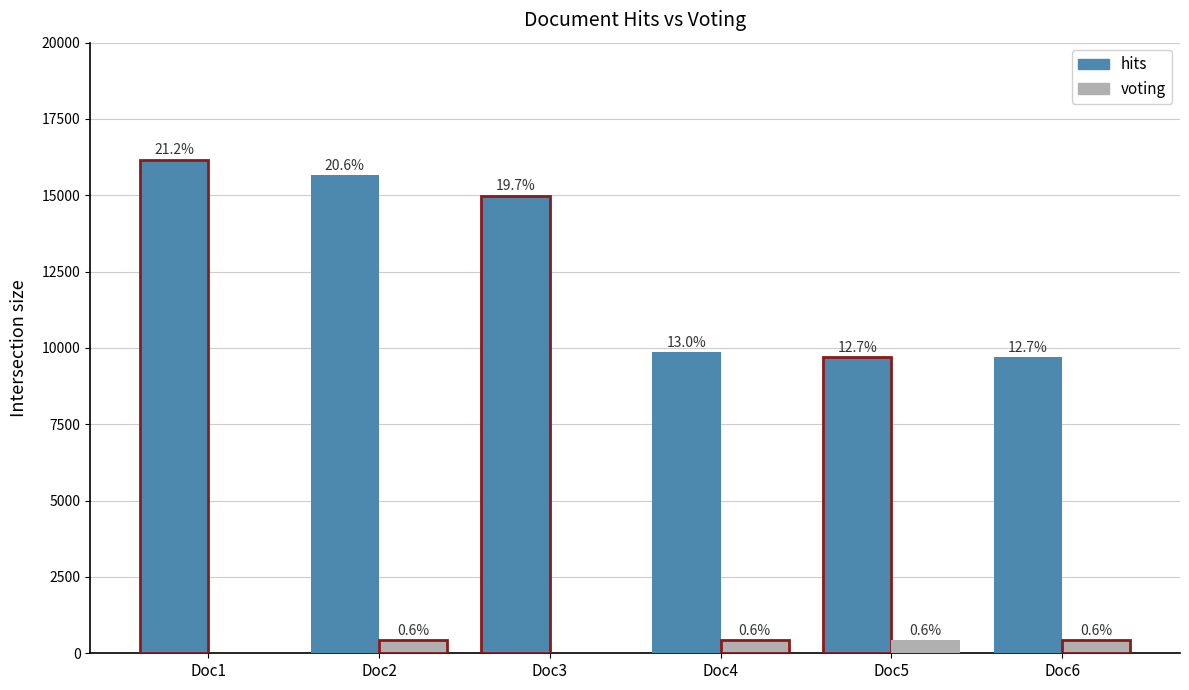

What are all the series names shown in the legend?

hits, voting